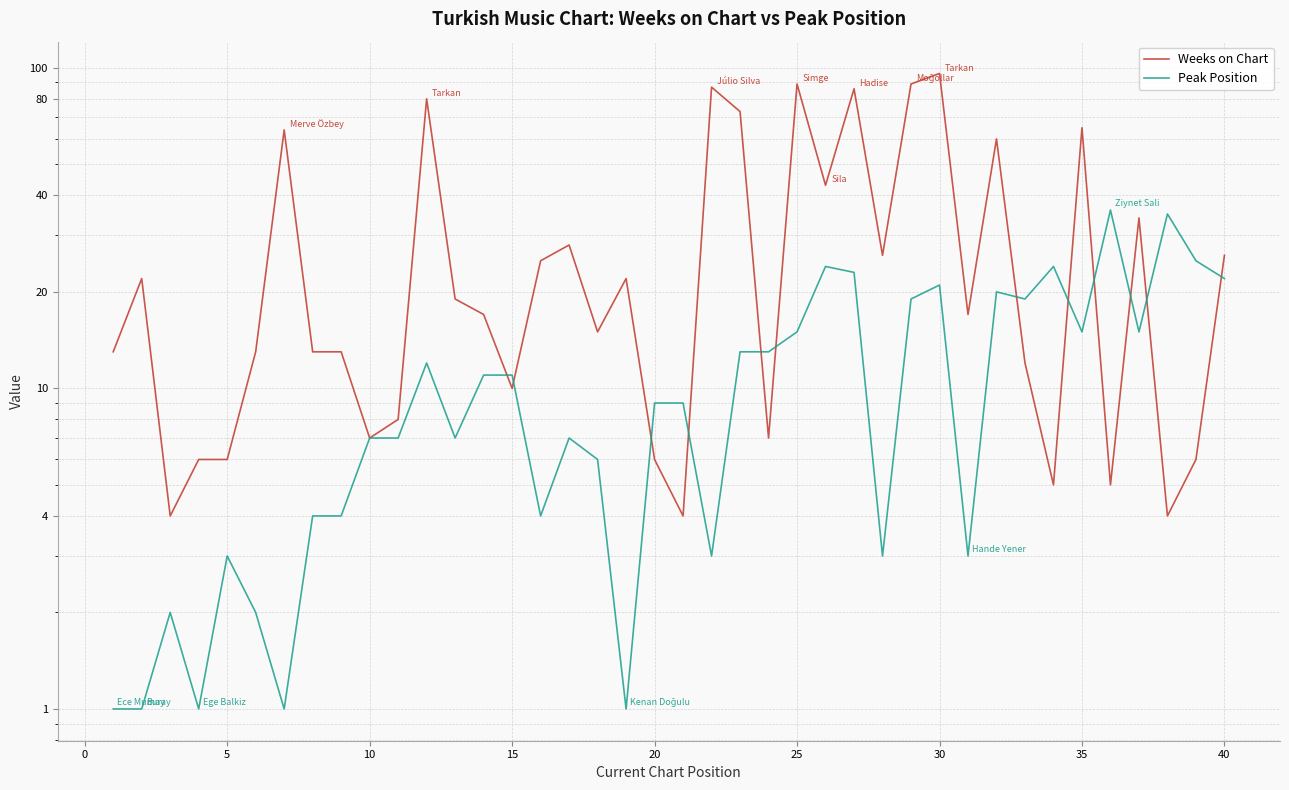

What is the difference between the second highest and minimum values in the Weeks on Chart series?

85